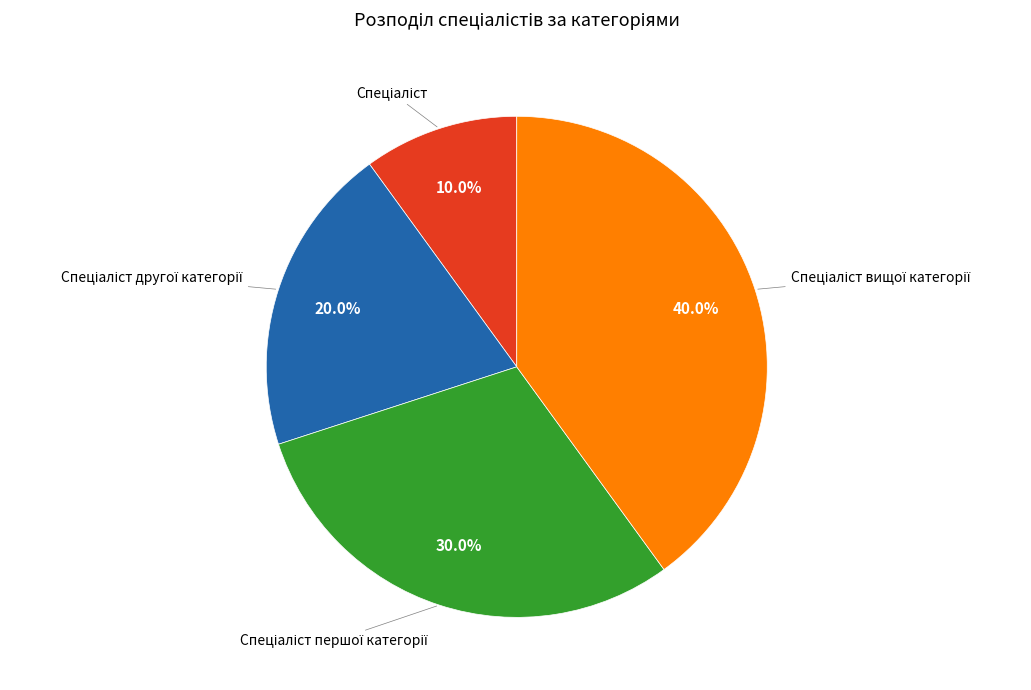

Is there any slice that represents more than half of the pie?

No